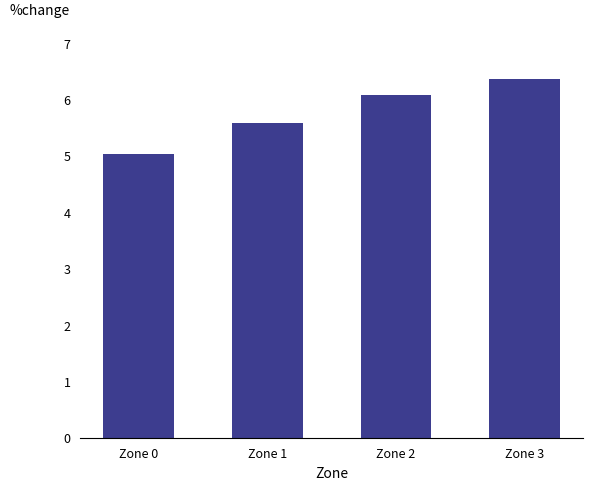

Are the bars grouped side by side (vs. stacked)?

No